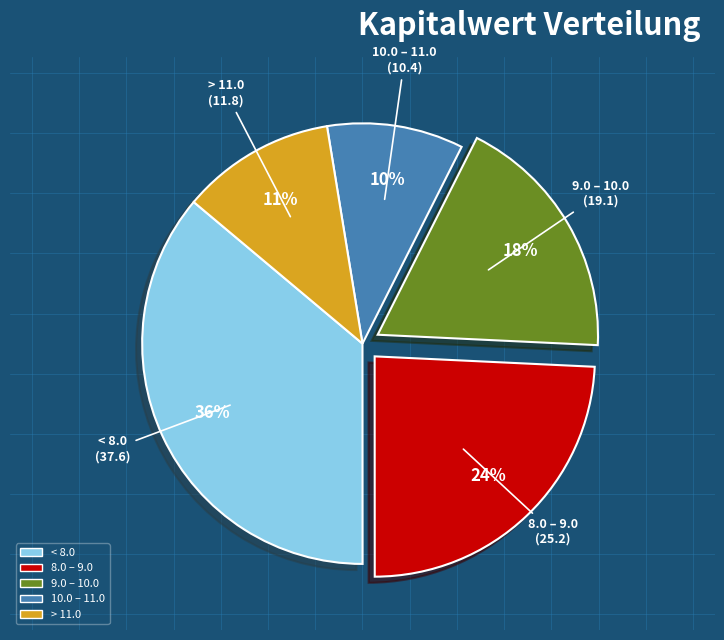

To the nearest percent, what is the difference between the largest and smallest slice percentages?

26%